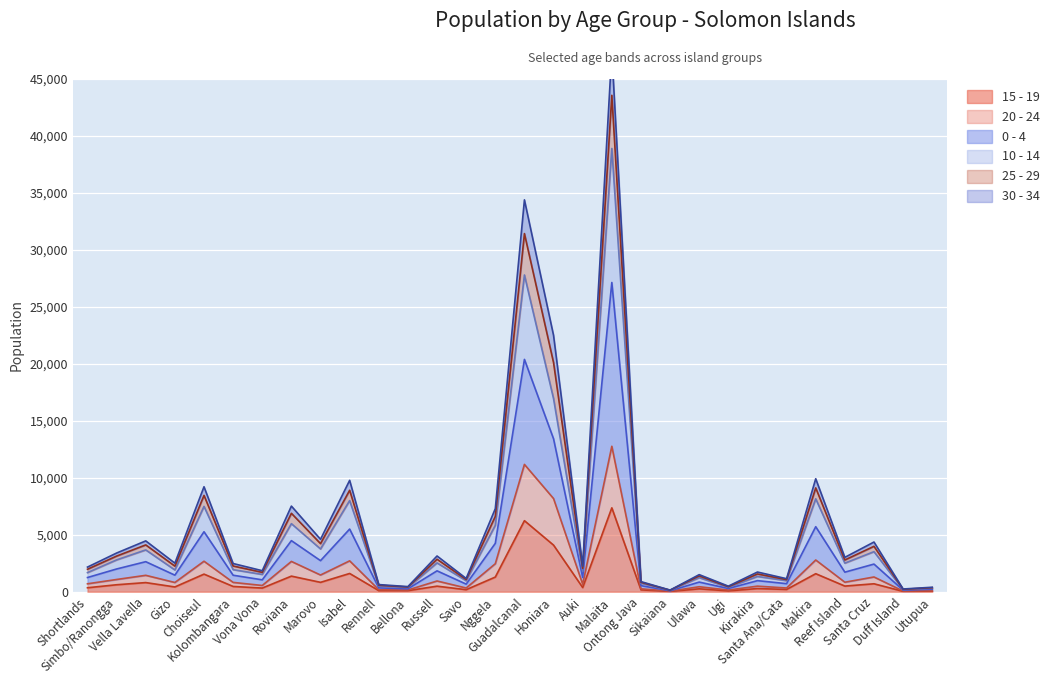

Reading left to right, transcribe all the data shown in this chart.

15 - 19: 348	611	801	418	1544	461	320	1368	823	1601	96	92	487	178	1286	6234	4088	366	7361	165	25	254	73	278	199	1581	494	696	31	56
20 - 24: 695	1073	1439	809	2675	817	547	2658	1465	2709	172	150	941	325	2455	11173	8174	655	12765	255	46	437	144	488	326	2783	833	1293	56	92
0 - 4: 1677	2792	3669	1908	7487	1934	1516	5973	3752	7998	487	369	2529	958	5825	27799	16941	1768	38901	739	124	1233	385	1340	968	8154	2507	3514	184	314
10 - 14: 1972	3127	4108	2245	8452	2256	1699	6882	4220	8904	568	412	2850	1070	6613	31432	20104	2045	43569	828	134	1386	438	1555	1060	9111	2786	3984	213	352
25 - 29: 1245	1995	2635	1452	5263	1446	1042	4482	2726	5499	334	256	1832	666	4245	20390	13418	1252	27140	533	80	844	283	971	706	5705	1716	2425	136	212
30 - 34: 2160	3395	4460	2507	9212	2474	1844	7515	4601	9774	626	449	3135	1163	7287	34393	22498	2242	47349	887	141	1498	488	1727	1142	9917	3016	4361	238	392